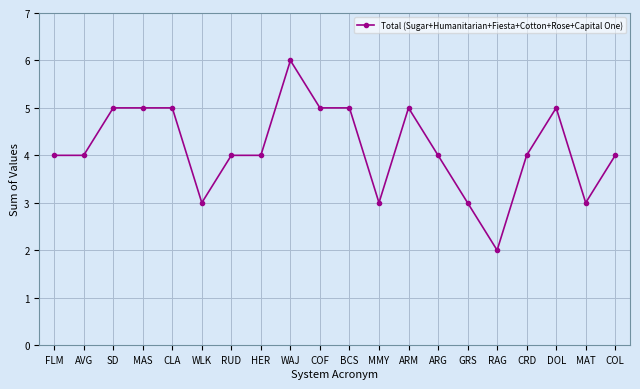

What is the label of the 17th point from the left?

CRD